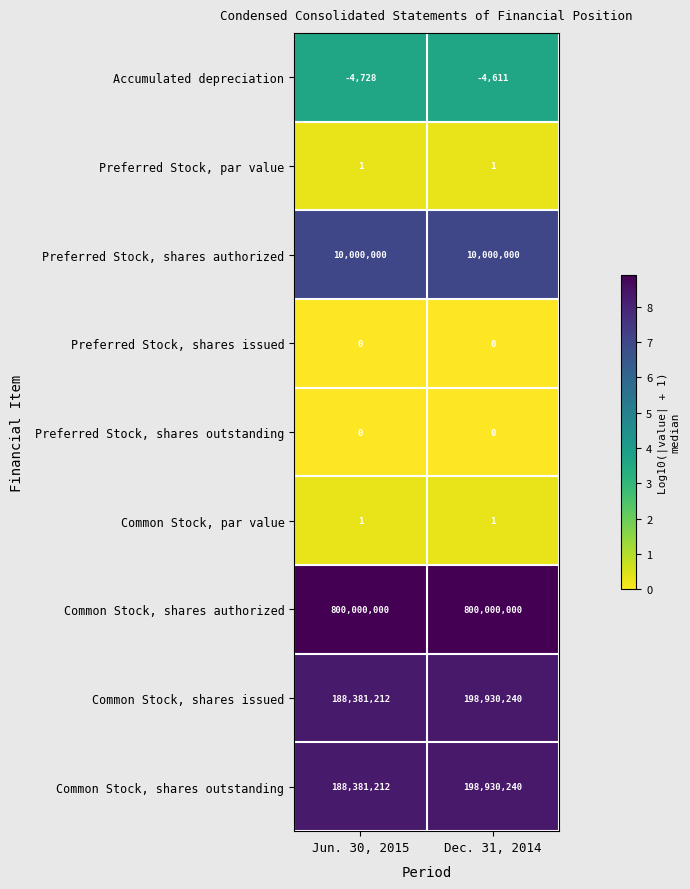

At which category is the sum across all series the highest?

Dec. 31, 2014